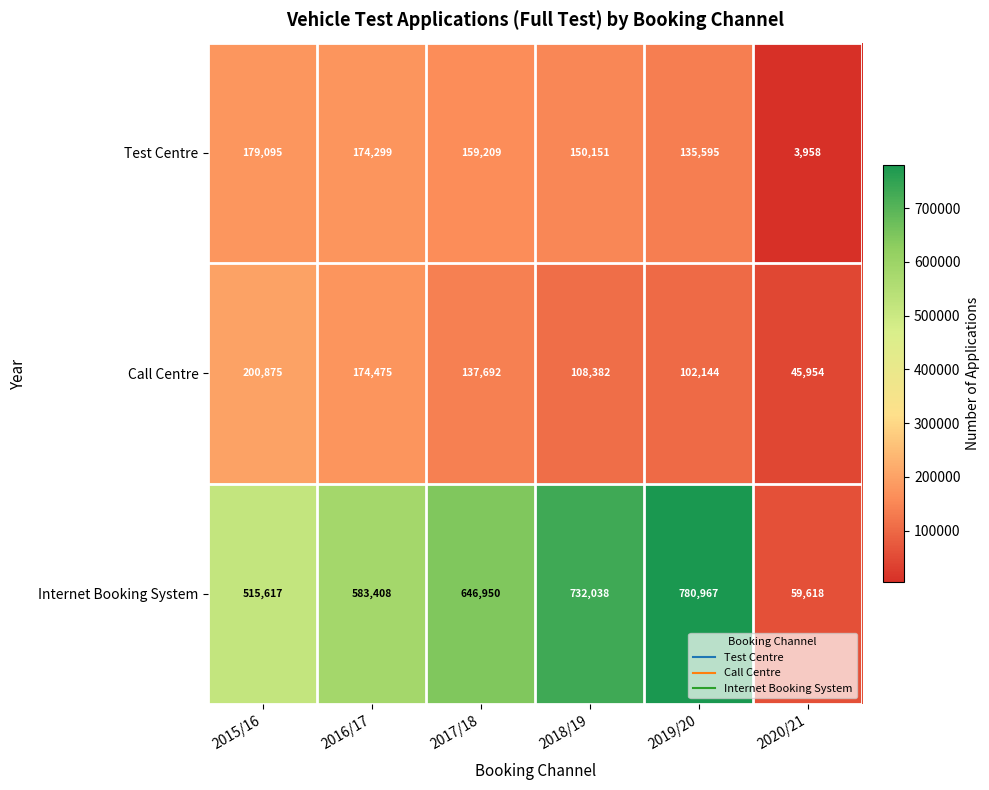

The Internet Booking System series shows 59618 at 2020/21. True or false?

True